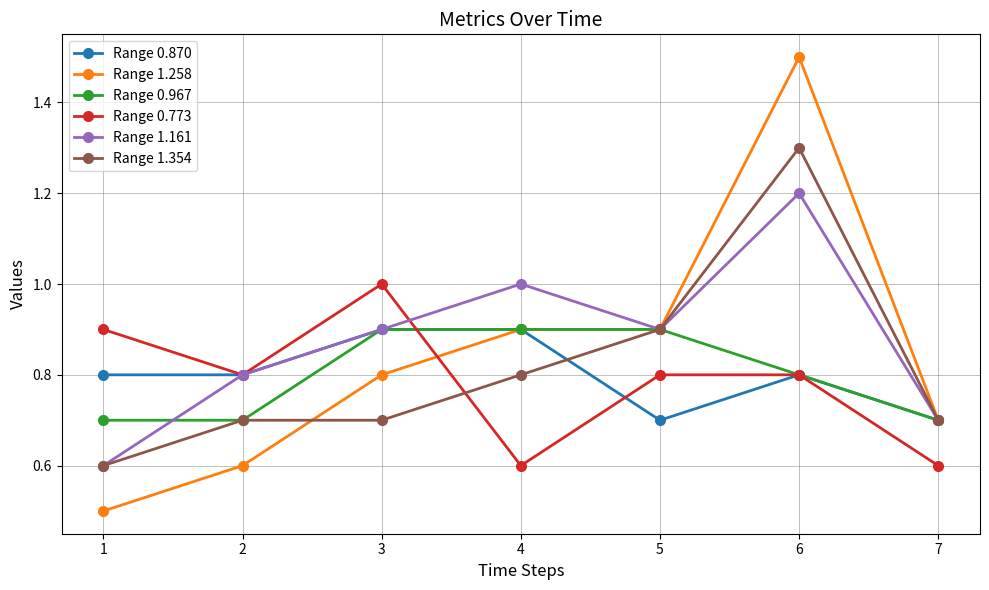

How many times do Range 1.354 and Range 0.773 cross each other?

1